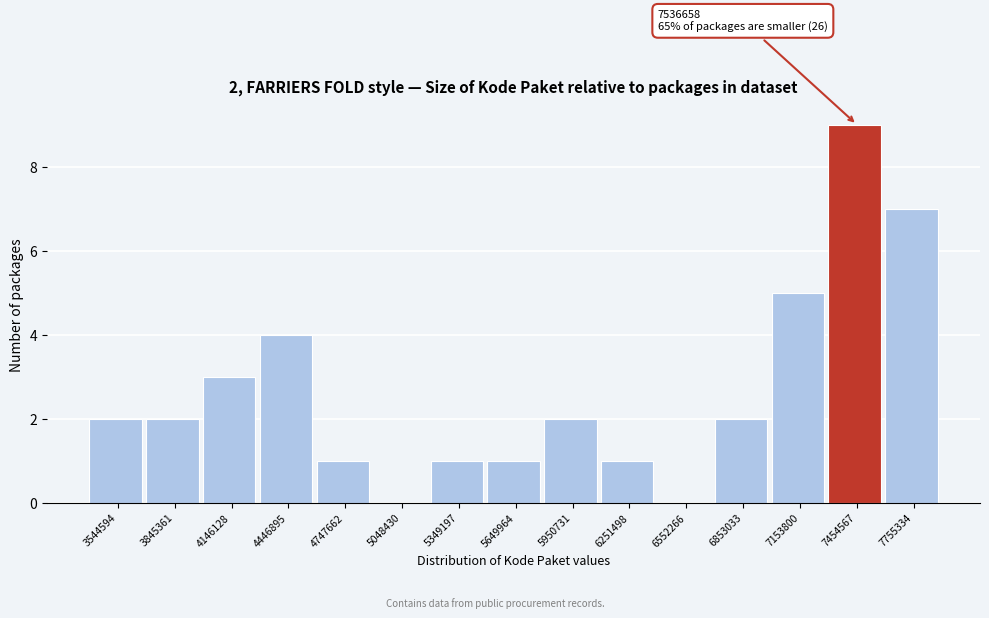

Reading right to left, extract all data points from this chart.

7755334=7	7454567=9	7153800=5	6853033=2	6552266=0	6251498=1	5950731=2	5649964=1	5349197=1	5048430=0	4747662=1	4446895=4	4146128=3	3845361=2	3544594=2